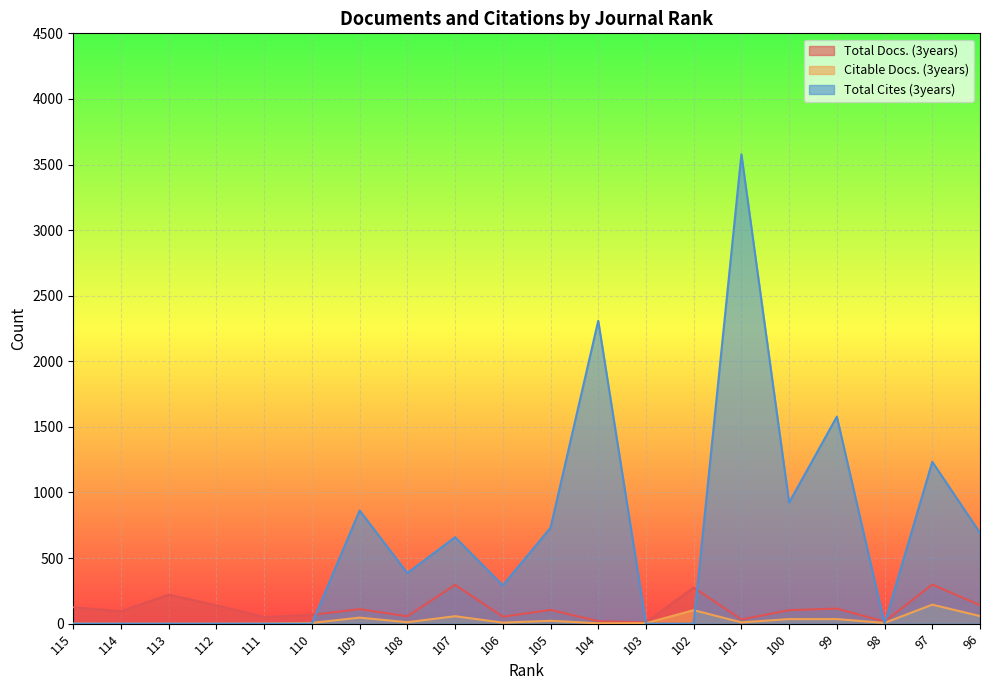

True or false: Total Cites (3years) and Citable Docs. (3years) cross at least once.

True